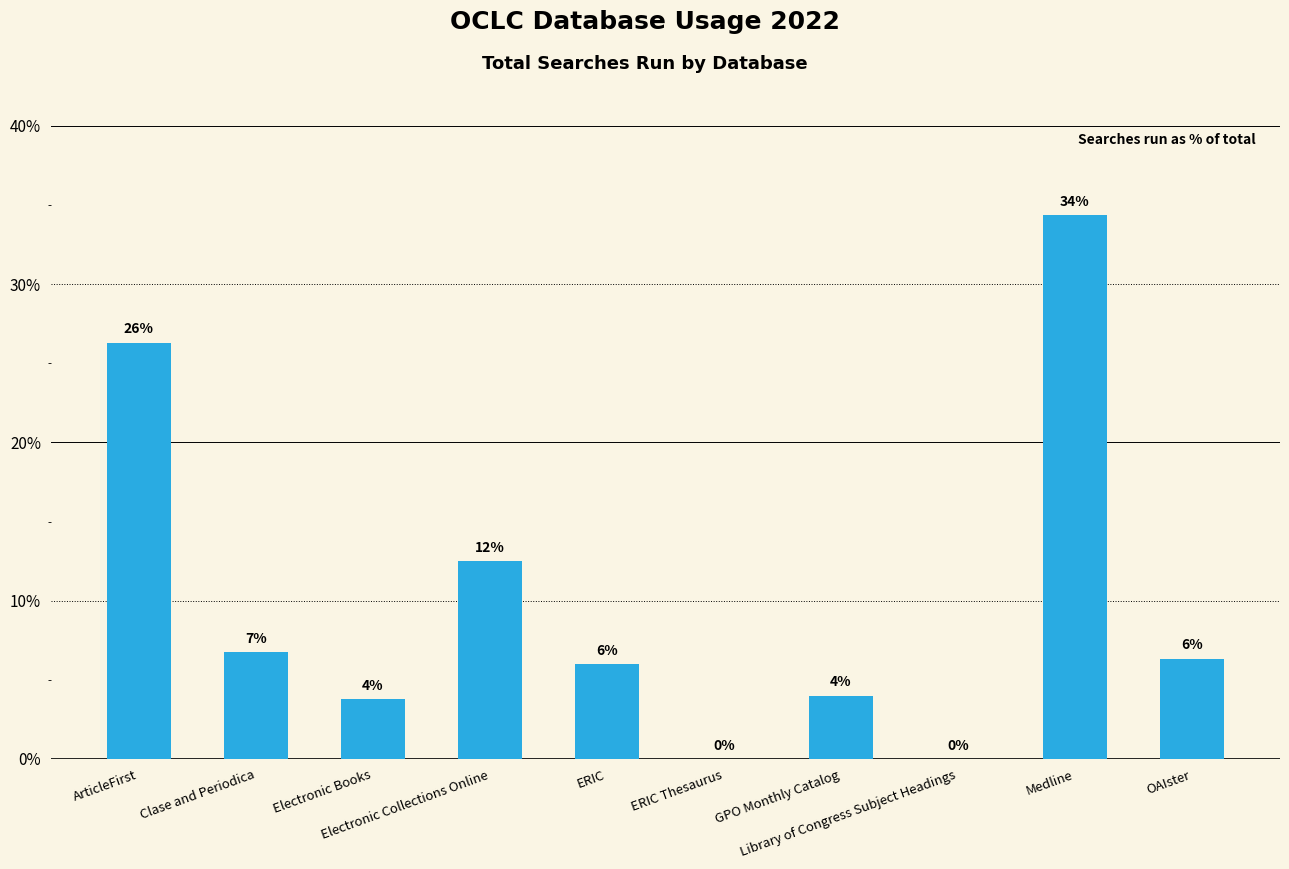

True or false: the data shows 9.6 at Clase and Periodica.

False